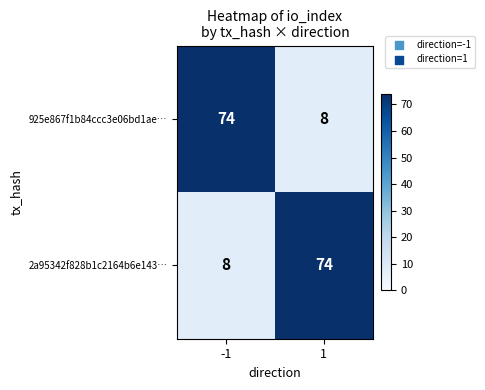

At how many categories does at least one series exceed 60?

2